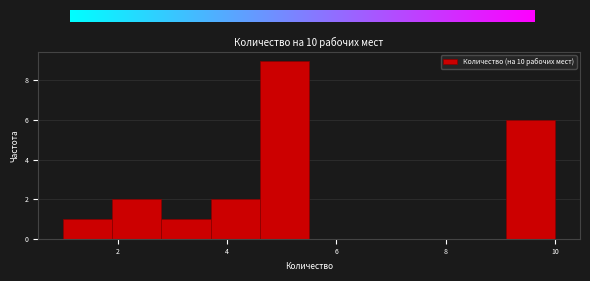

Reading left to right, list every bar in this chart as the range it spans on the x-axis followed by its height. Neither the bar edges nor the heights are printed on the chart, so give them approximately, as read against the axes.

1.0 to 1.9: 1
1.9 to 2.8: 2
2.8 to 3.7: 1
3.7 to 4.6: 2
4.6 to 5.5: 9
5.5 to 6.4: 0
6.4 to 7.3: 0
7.3 to 8.2: 0
8.2 to 9.1: 0
9.1 to 10.0: 6